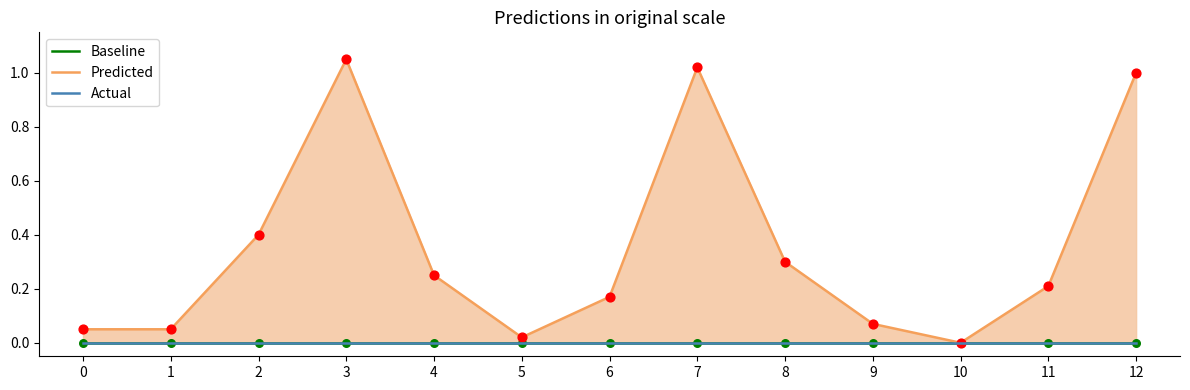

Which series contains the lowest Y value?

Baseline